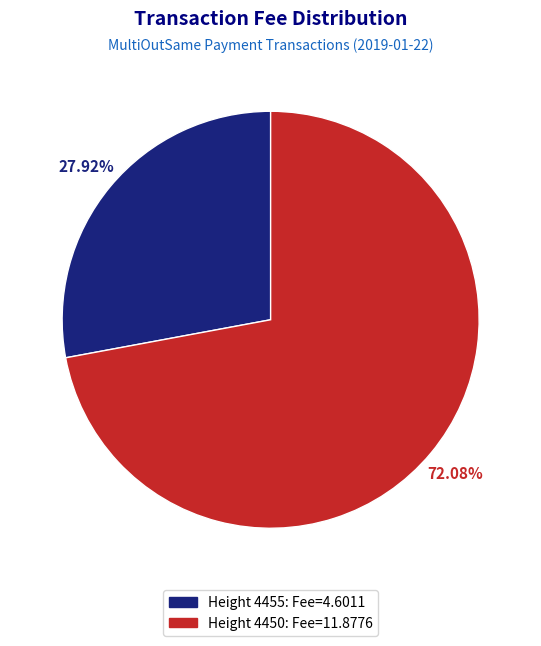

Which slice is the smallest?

Height 4455: Fee=4.6011